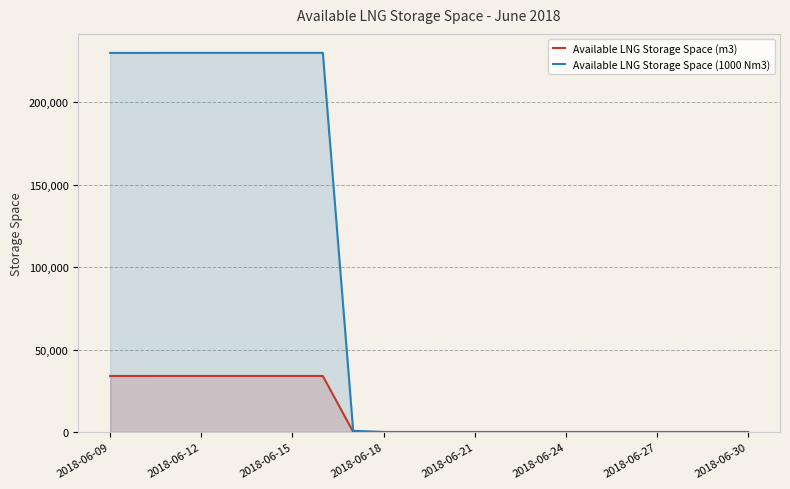

List the series in order of their peak value, lowest first.

Available LNG Storage Space (m3), Available LNG Storage Space (1000 Nm3)